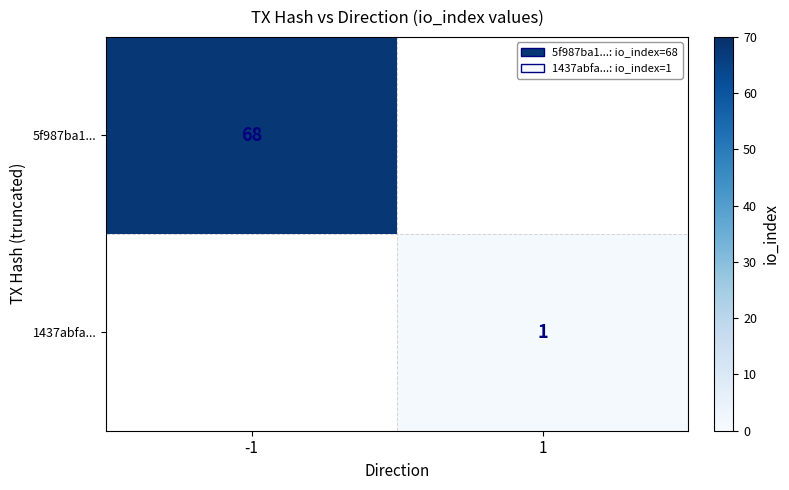

Is the value of 5f987ba1... at -1 greater than the value of 1437abfa... at 1?

Yes